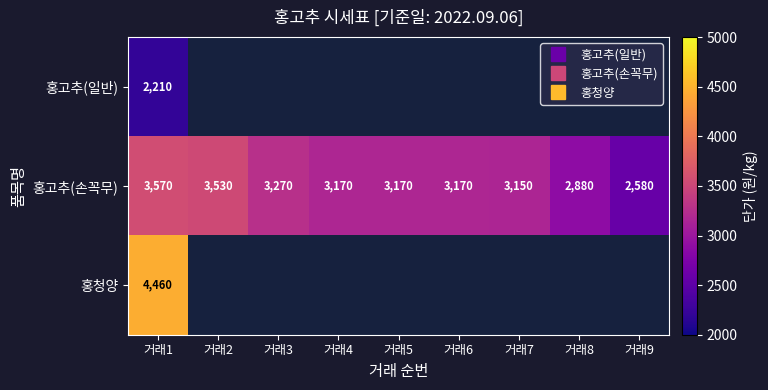

Which series has the largest range (max minus min)?

홍고추(손꼭무)